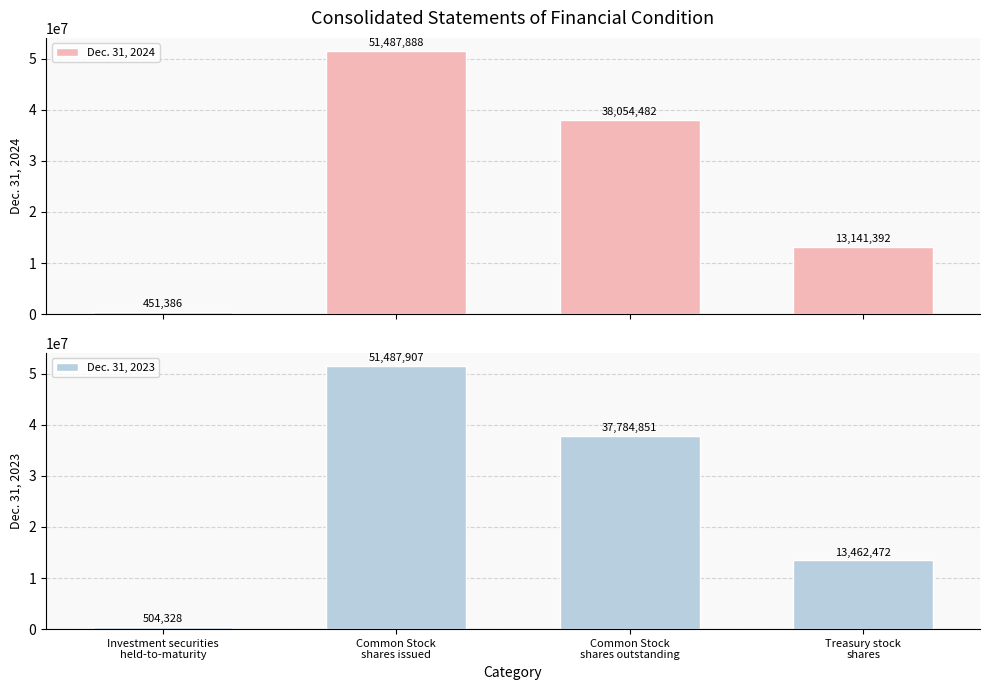

At which label is Dec. 31, 2024 closest to 25969637?

Common Stock
shares outstanding